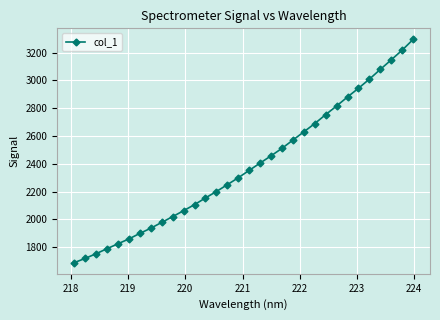

What is the value of the 25th point from the left?

2815.9